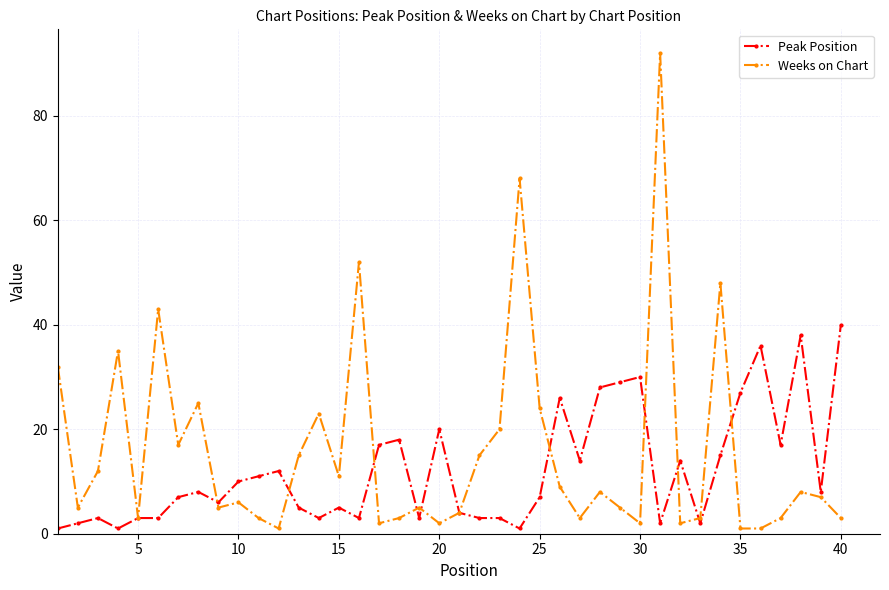

Which series has the widest spread of values?

Weeks on Chart